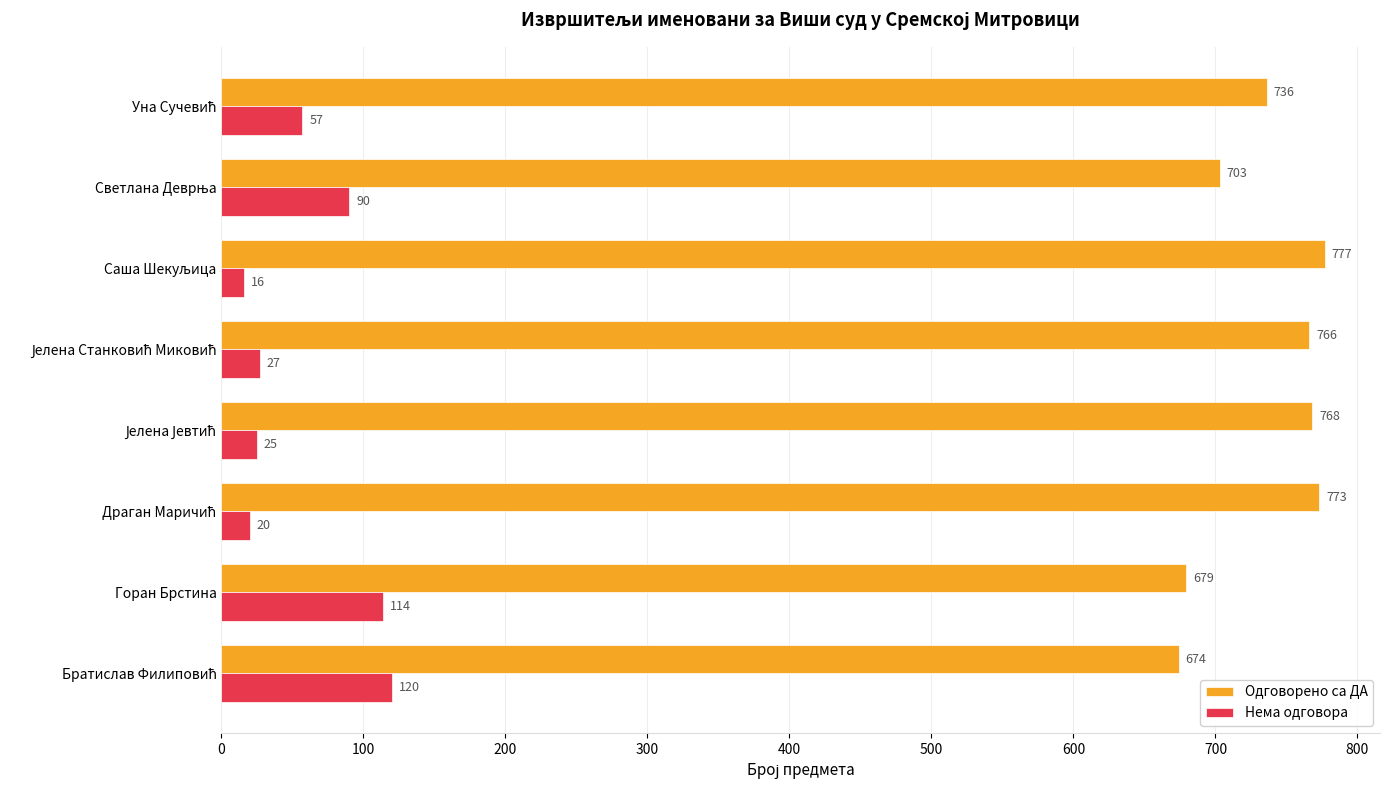

List the series in order of their overall mean, highest first.

Одговорено са ДА, Нема одговора